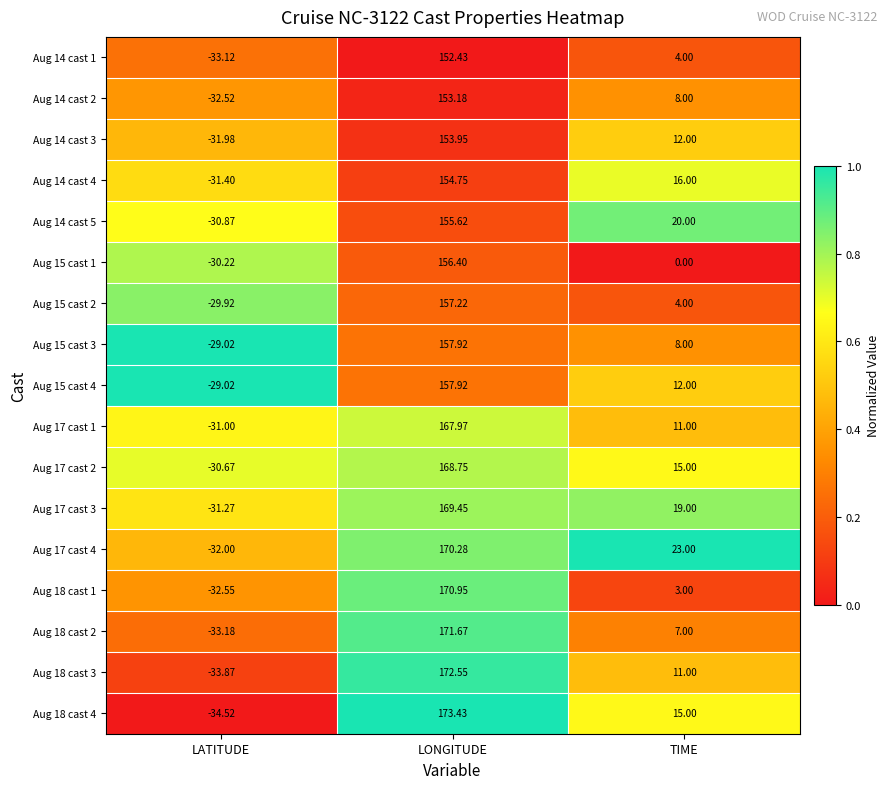

List the labels in order of Aug 17 cast 3 value, smallest first.

LATITUDE, TIME, LONGITUDE